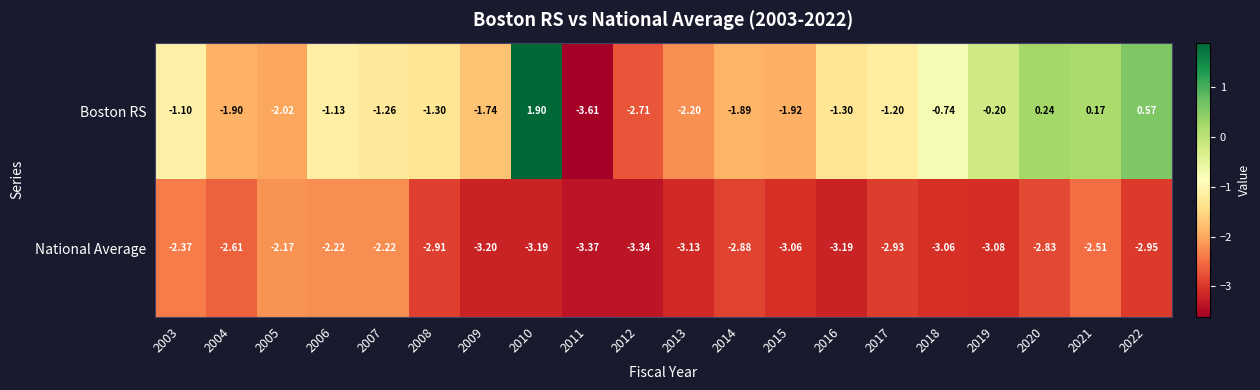

Between 2012 and 2022, which series saw the biggest shift?

Boston RS